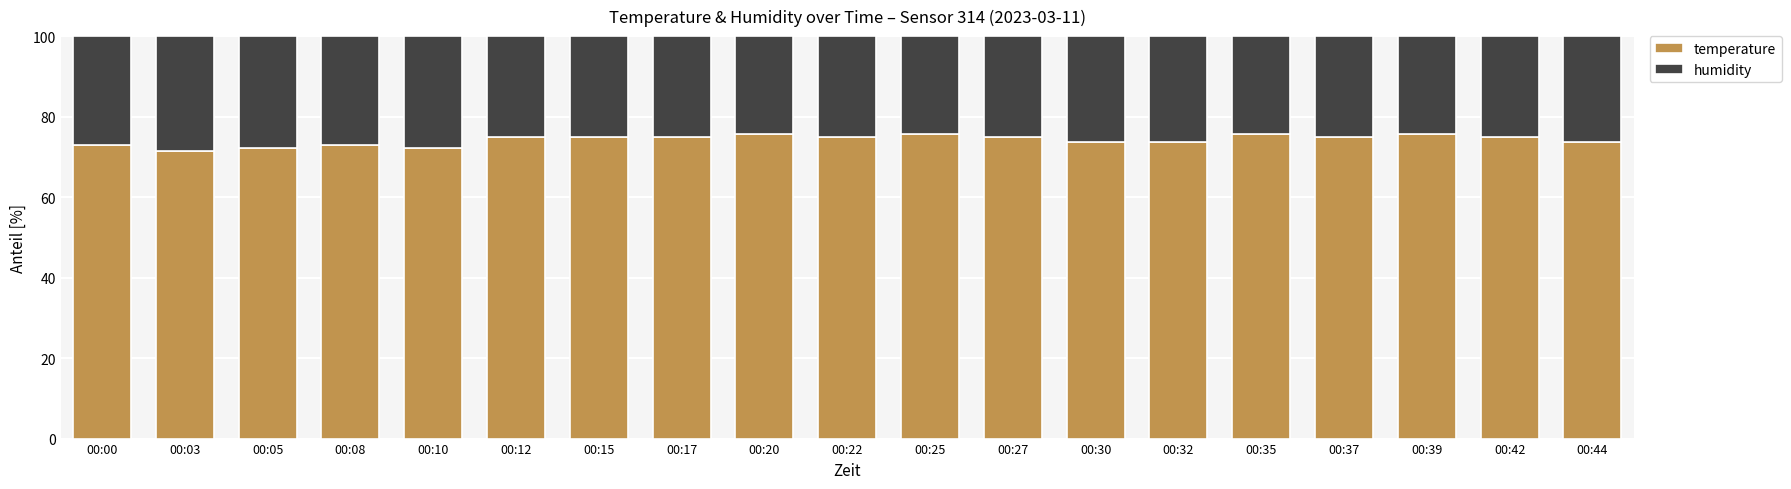

What is the difference between the second highest and second lowest values in the temperature series?

3.4